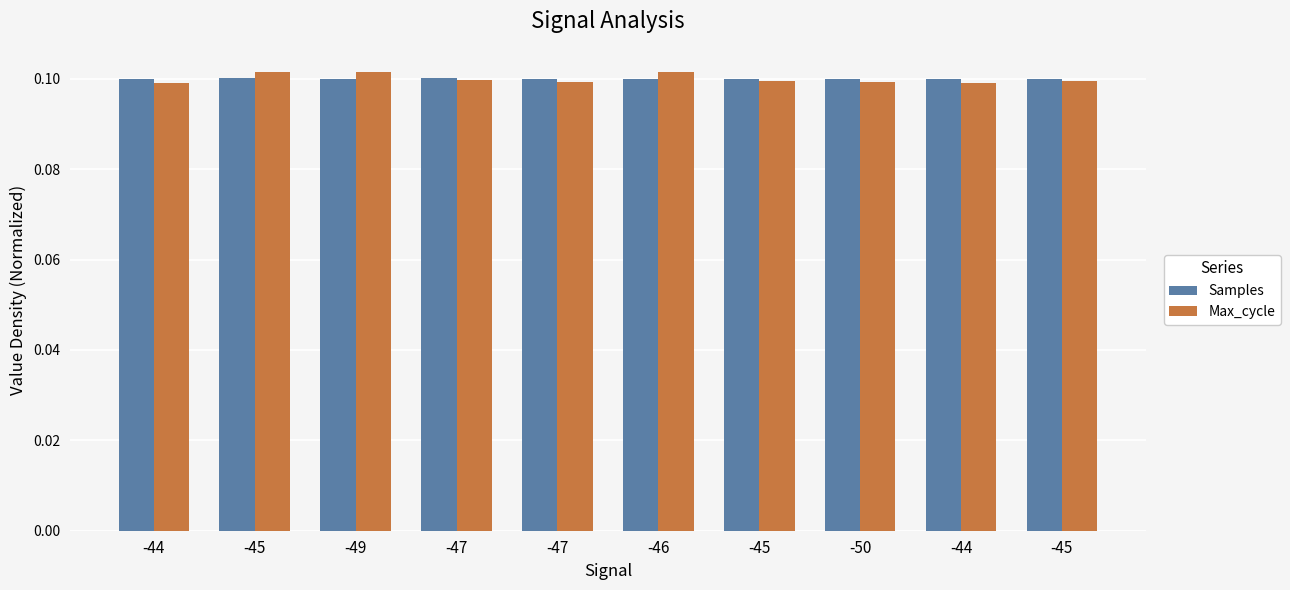

Reading left to right, what are all the values shown in this chart?

Samples: -44=0.1	-45=0.1	-49=0.1	-47=0.1	-47=0.1	-46=0.1	-45=0.1	-50=0.1	-44=0.1	-45=0.1
Max_cycle: -44=0.1	-45=0.1	-49=0.1	-47=0.1	-47=0.1	-46=0.1	-45=0.1	-50=0.1	-44=0.1	-45=0.1